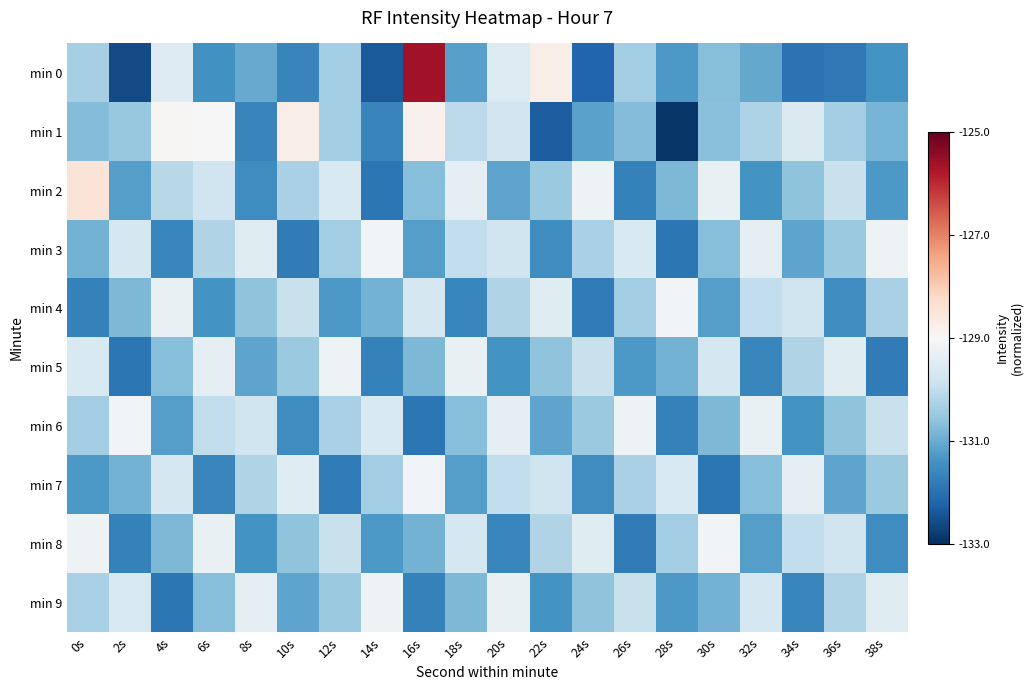

List the series in order of their peak value, lowest first.

min 5, min 9, min 3, min 4, min 6, min 7, min 8, min 1, min 2, min 0